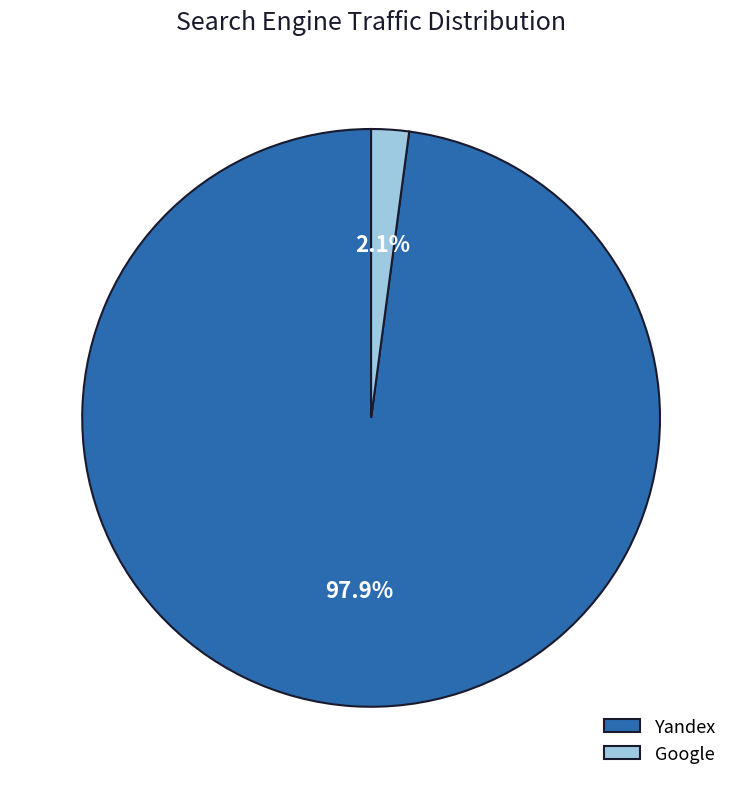

Which category has the smallest portion of the pie?

Google